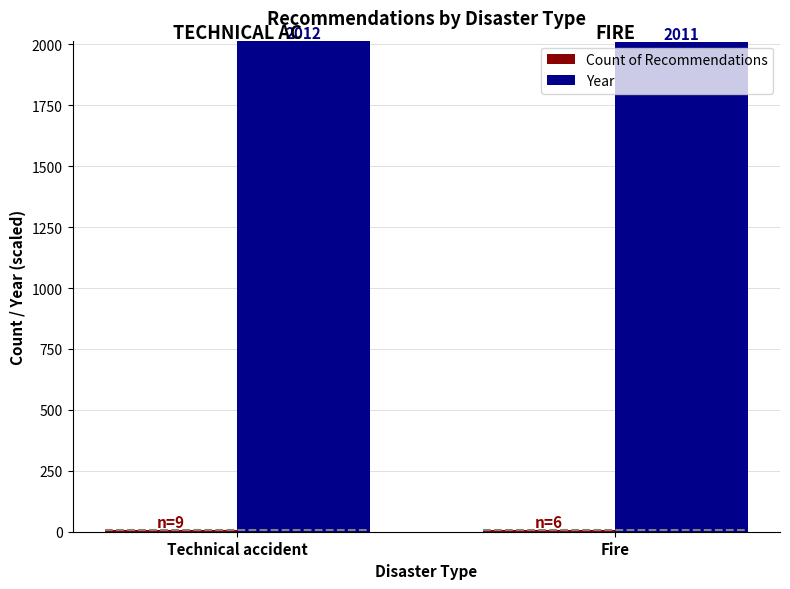

At which category does the chart reach its peak across all series?

Technical accident